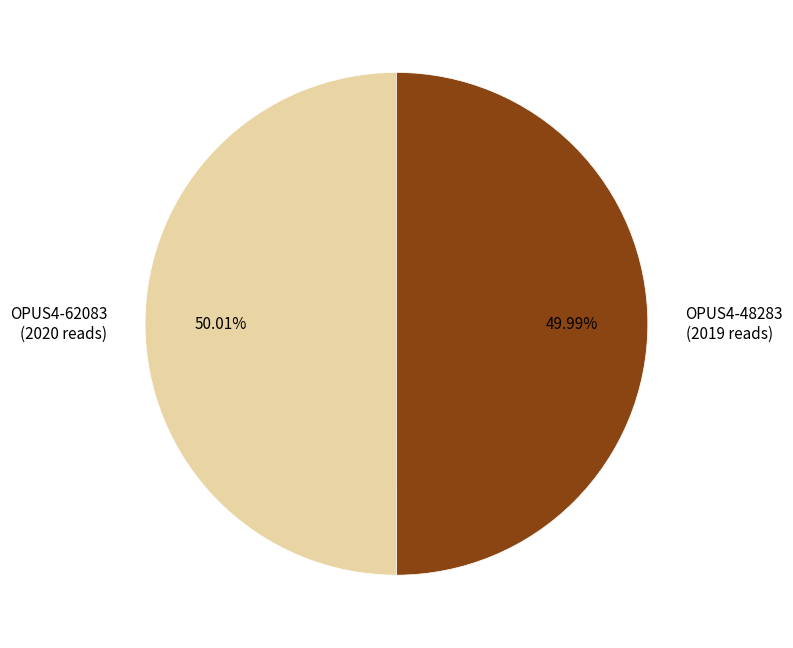

Is there any slice that represents more than half of the pie?

Yes